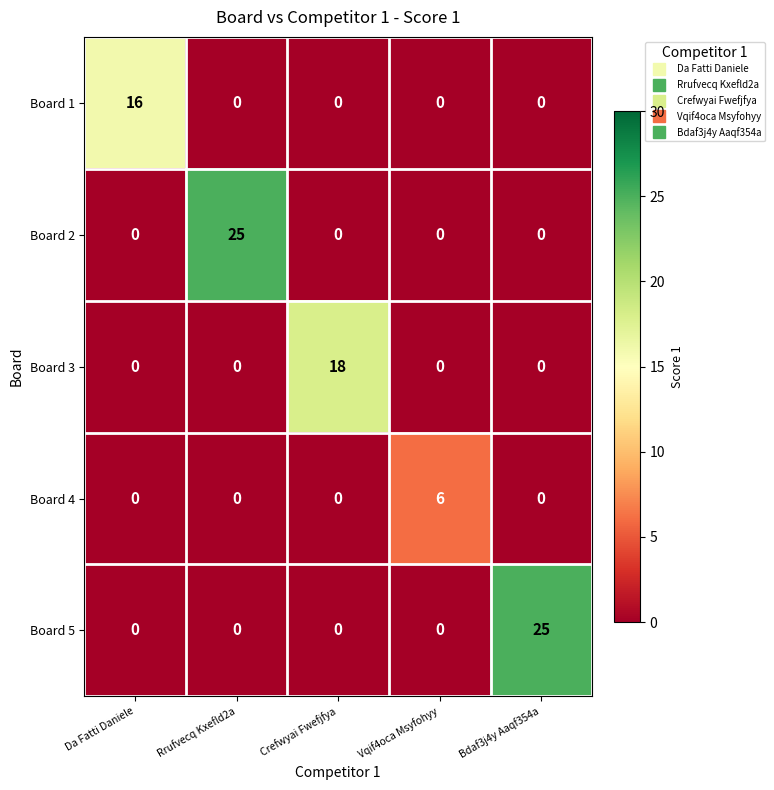

What is the greatest value displayed?

25